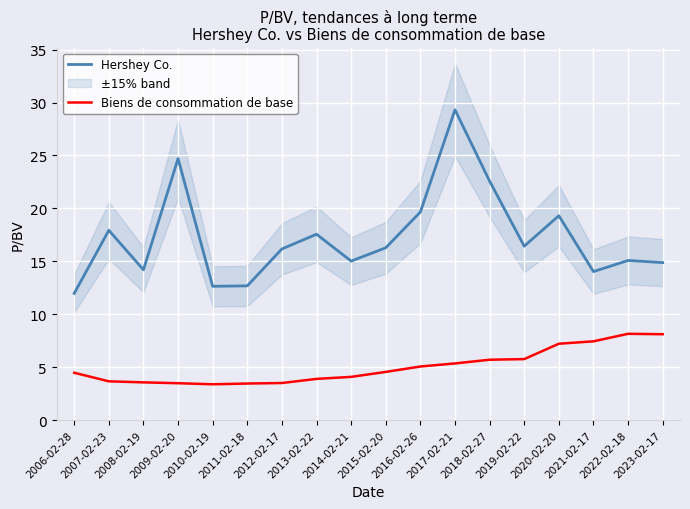

At how many categories does at least one series exceed 24?

2